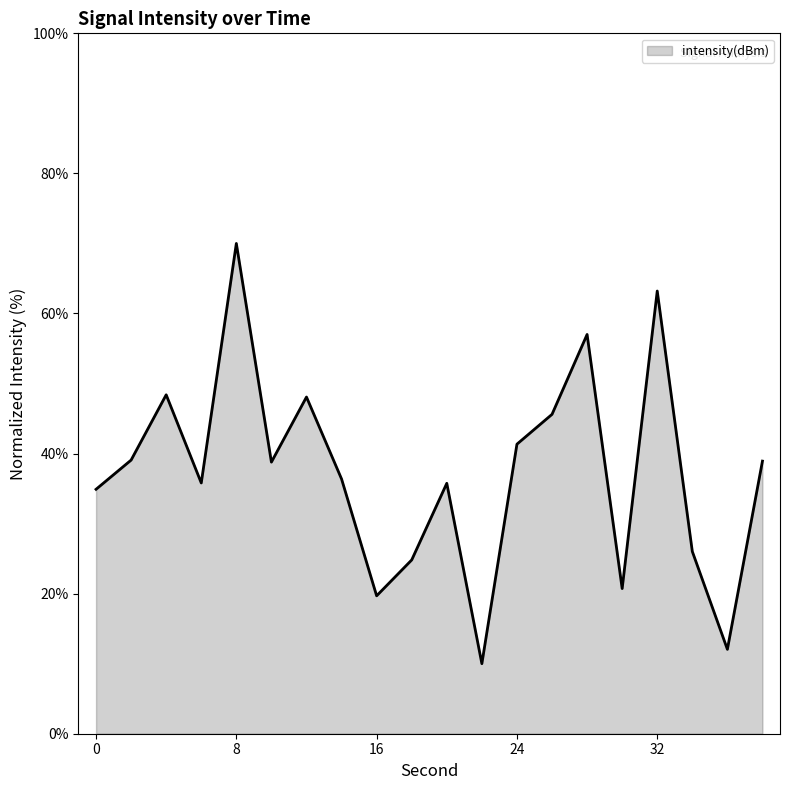

Reading left to right, extract all data points from this chart.

34.9	39.1	48.4	35.8	70.0	38.8	48.1	36.4	19.7	24.8	35.8	10.0	41.3	45.6	57.0	20.7	63.2	26.0	12.0	38.9